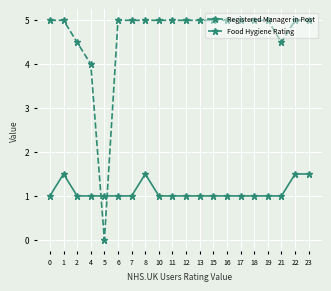

Reading left to right, list all the values displayed in this chart.

Registered Manager in Post: 0=1.0	1=1.5	2=1.0	4=1.0	5=1.0	6=1.0	7=1.0	8=1.5	10=1.0	11=1.0	12=1.0	13=1.0	15=1.0	16=1.0	17=1.0	18=1.0	19=1.0	21=1.0	22=1.5	23=1.5
Food Hygiene Rating: 0=5.0	1=5.0	2=4.5	4=4.0	5=0.0	6=5.0	7=5.0	8=5.0	10=5.0	11=5.0	12=5.0	13=5.0	15=5.0	16=5.0	17=5.0	18=5.0	19=5.0	21=4.5	22=5.0	23=5.0